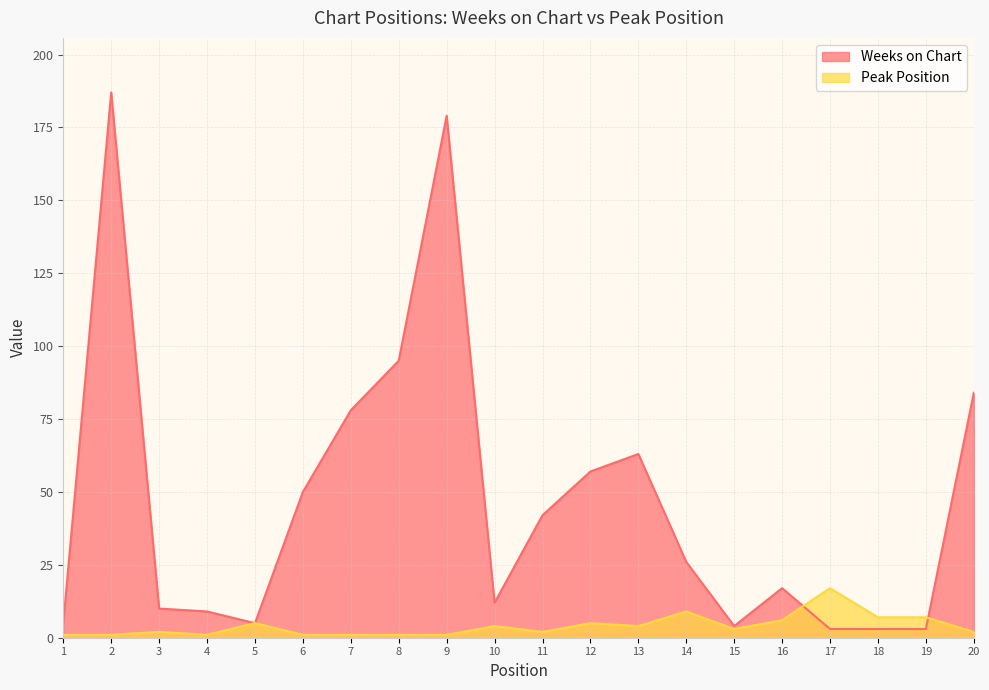

Is it true that Peak Position equals 7 at 18?

True